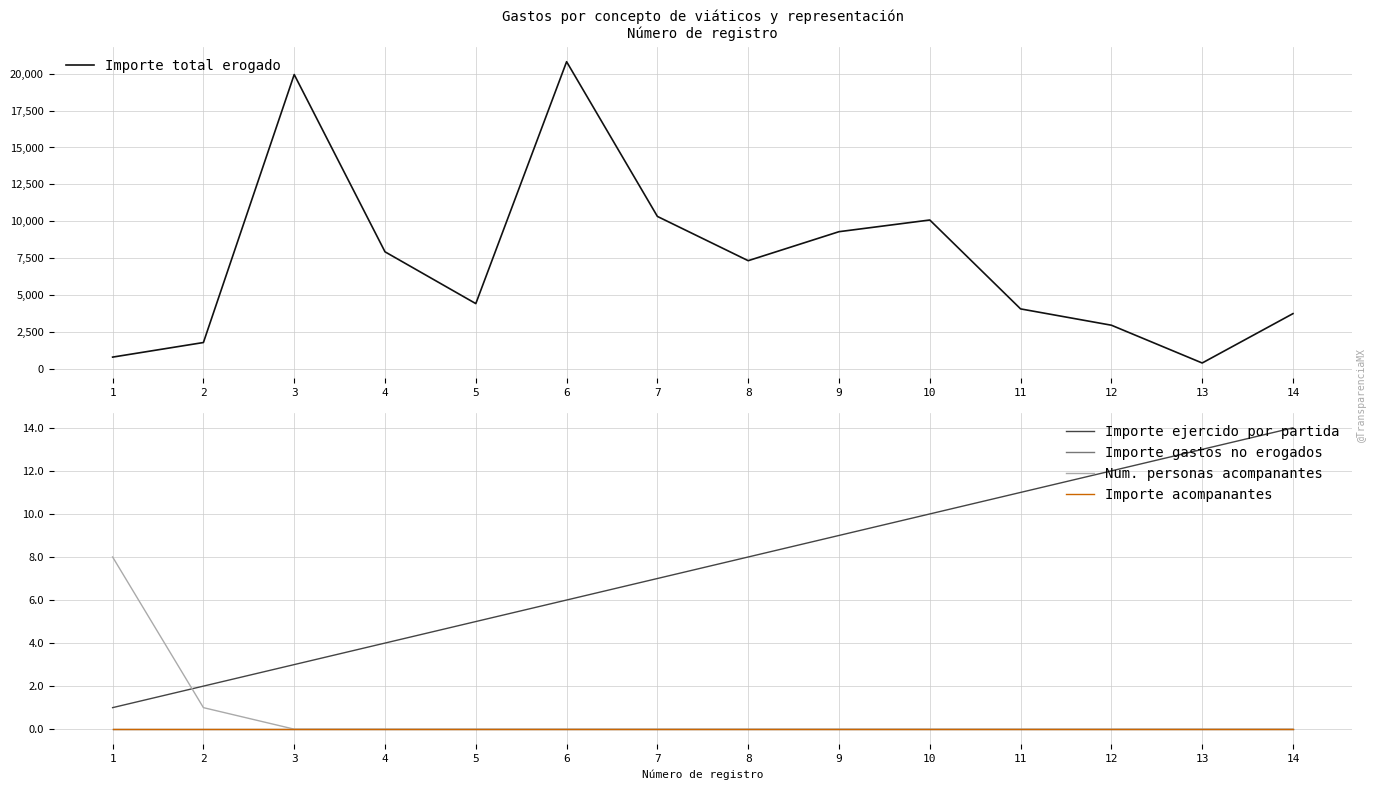

True or false: Importe total erogado has a value of 13064.3 at 3.

False